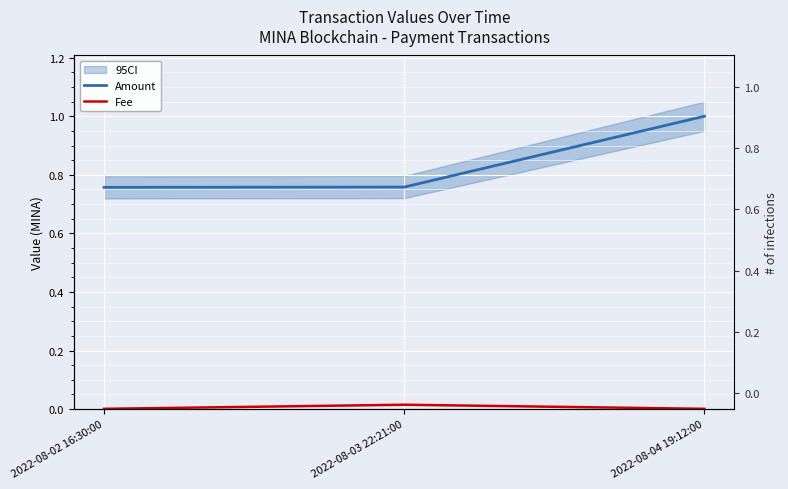

What is the minimum value for Amount?

0.8